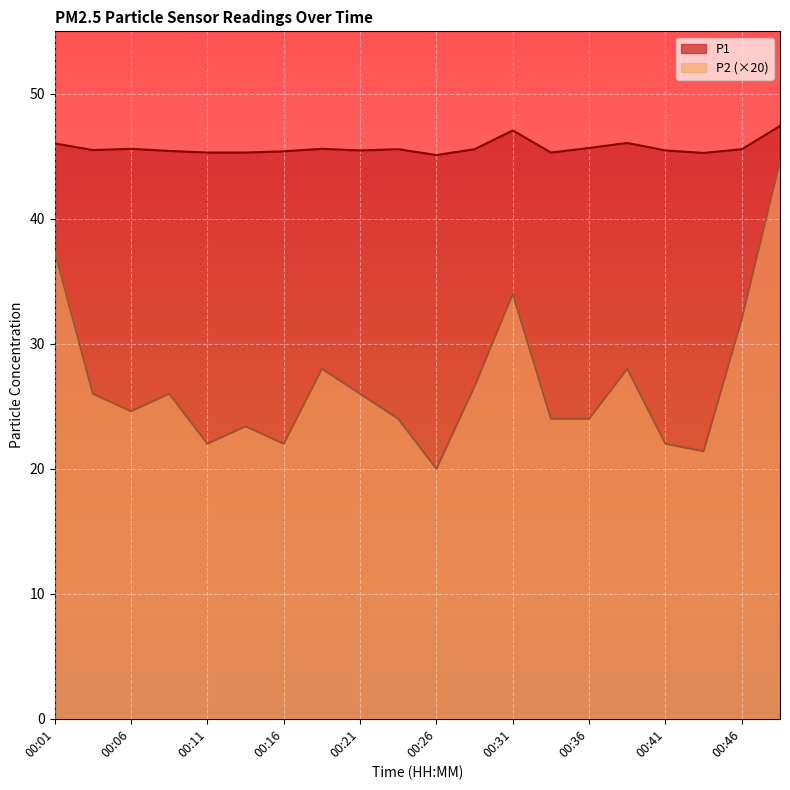

Does the chart display data point markers on the line(s)?

No